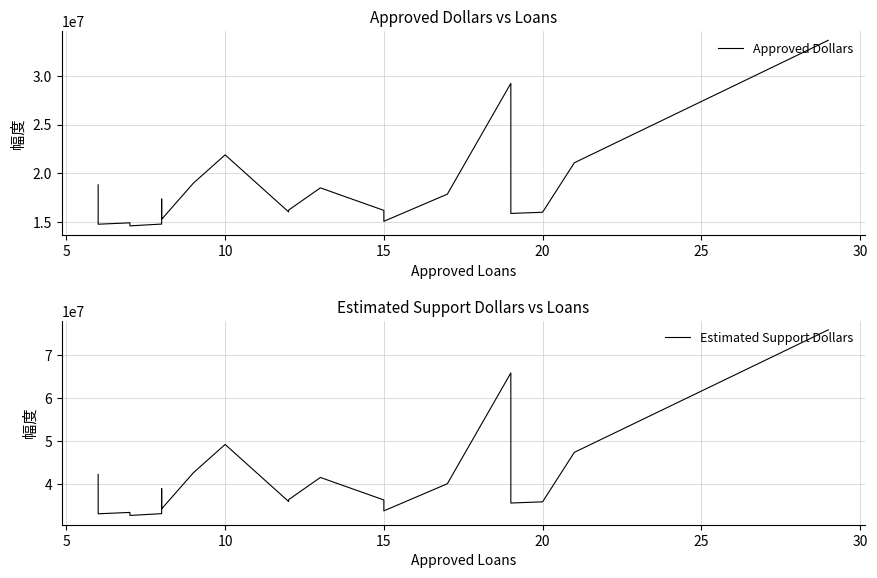

Which series changed the most between 15 and 25?

Estimated Support Dollars